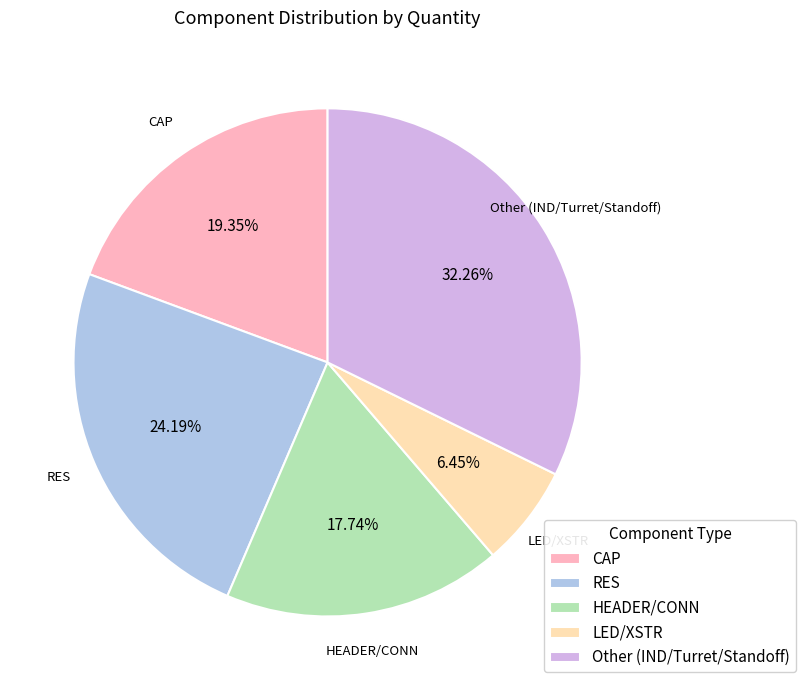

To the nearest percent, what is the difference between the largest and smallest slice percentages?

26%